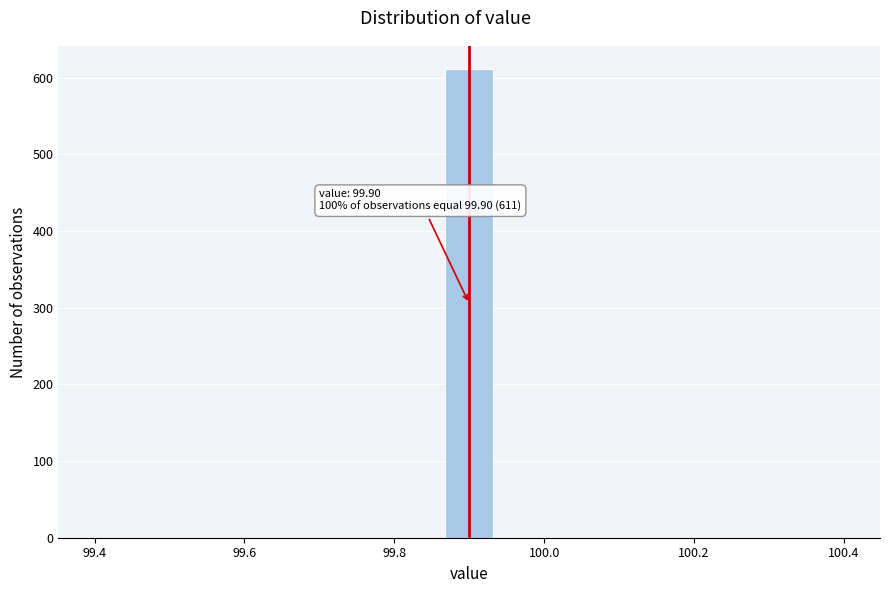

Read against the x-axis, roughly where is the centre of the tallest bar?

99.90